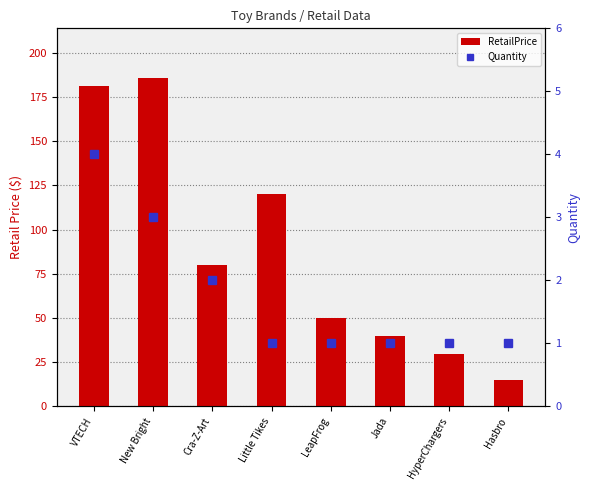

The value of Quantity at VTECH is 1.6. True or false?

False